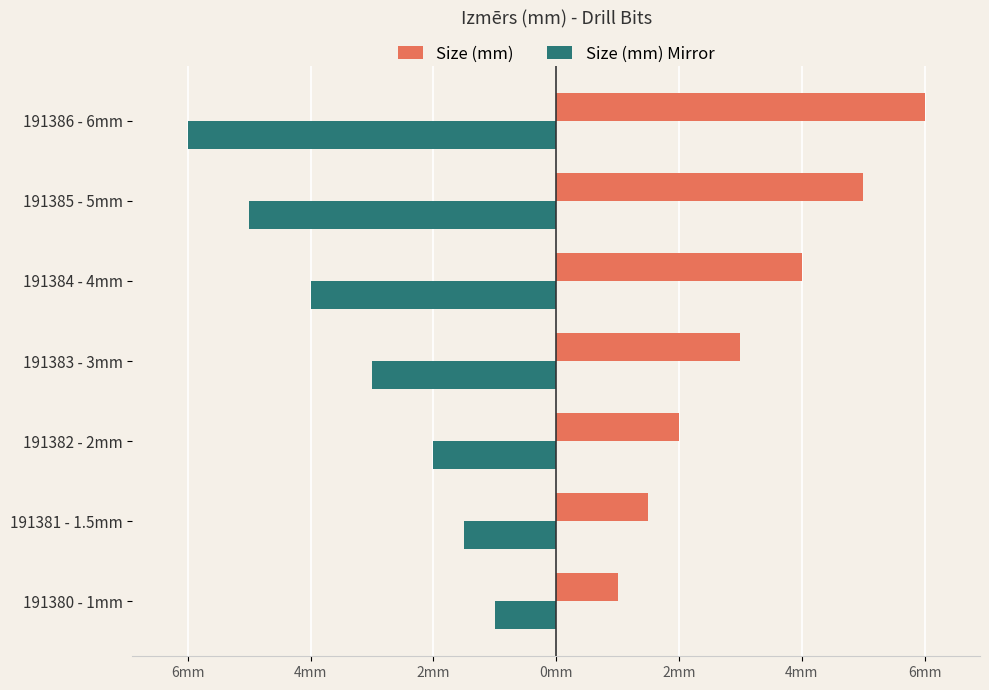

Count the Size (mm) Mirror values in the range -5 to -1.

6